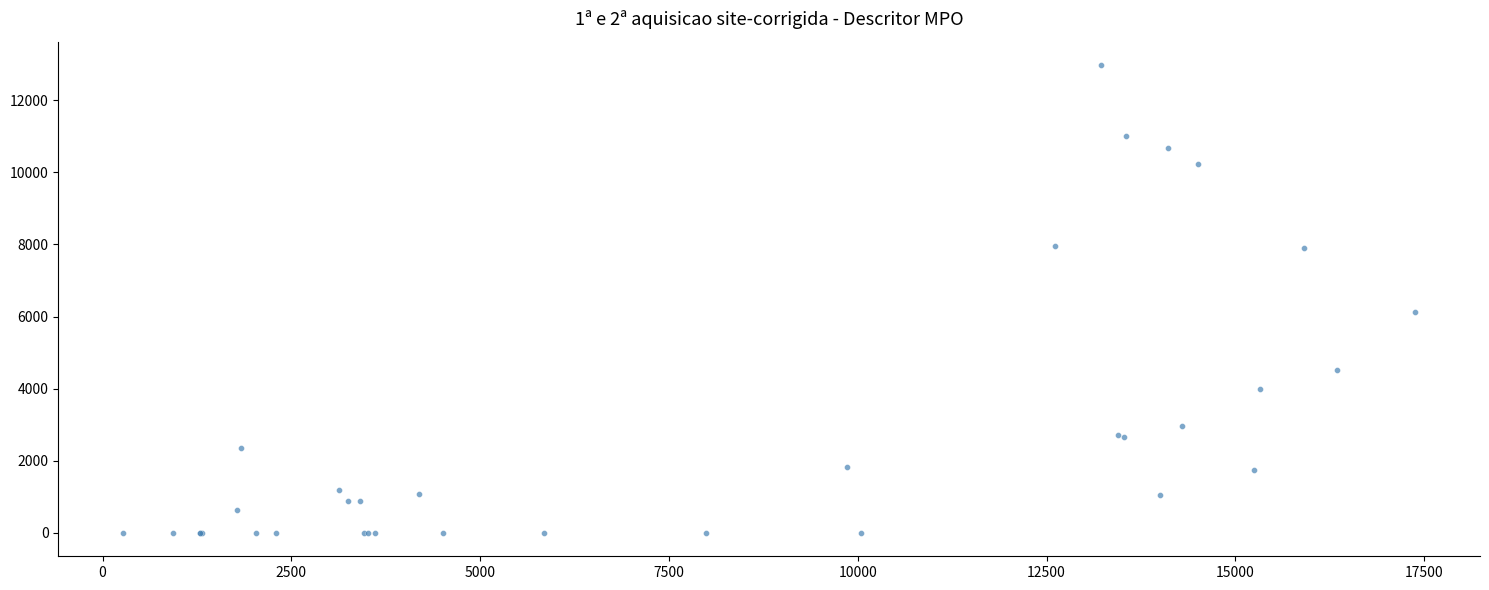

What Y value in the scatter plot is closest to 6490?

6125